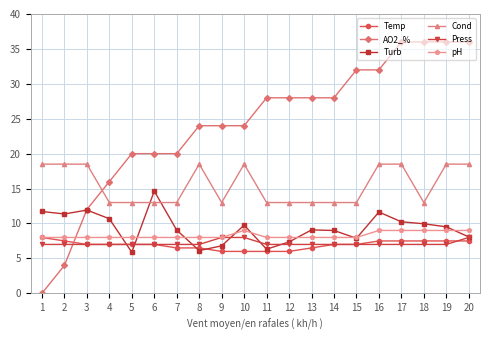

What are all the series names shown in the legend?

Temp, AO2_%, Turb, Cond, Press, pH